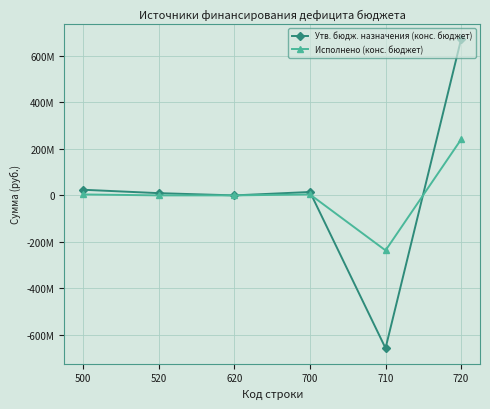

Is it true that Исполнено (конс. бюджет) equals 240919579.9 at 720?

True